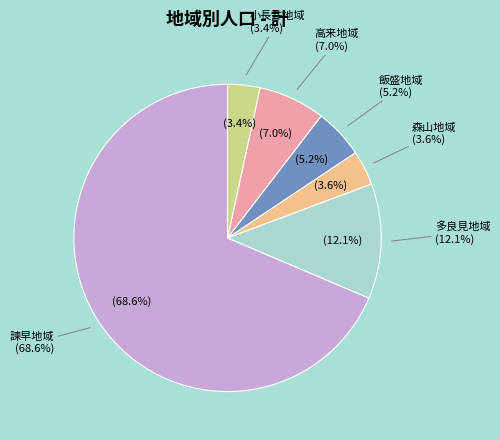

Which category has the biggest portion of the pie?

諫早地域